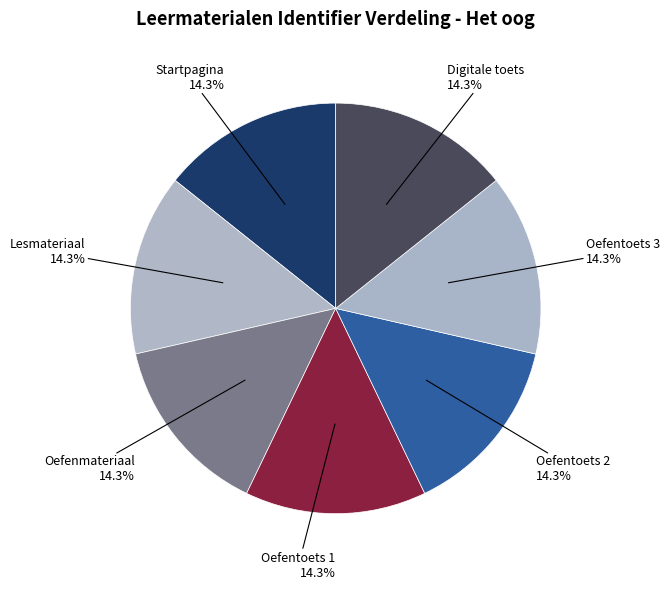

Approximately how many times larger is the value at Startpagina compared to Oefentoets 2?

1.0